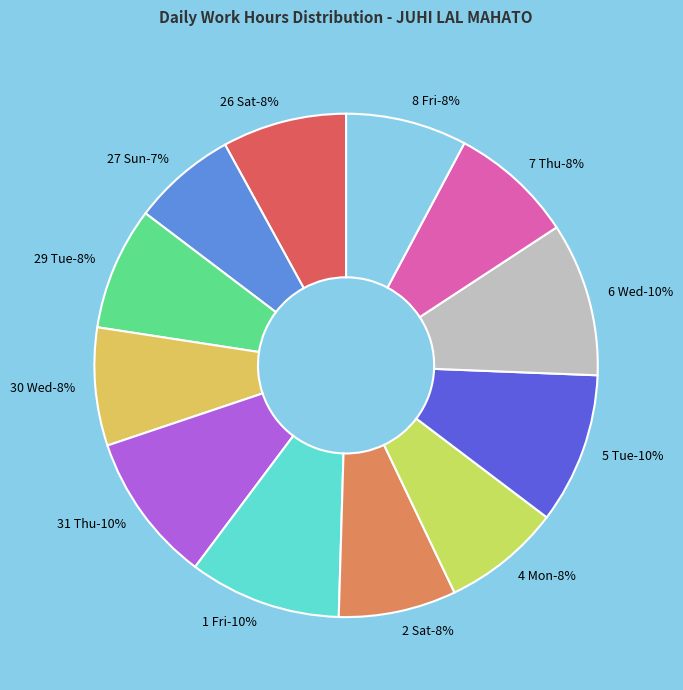

Which category has the biggest portion of the pie?

6 Wed